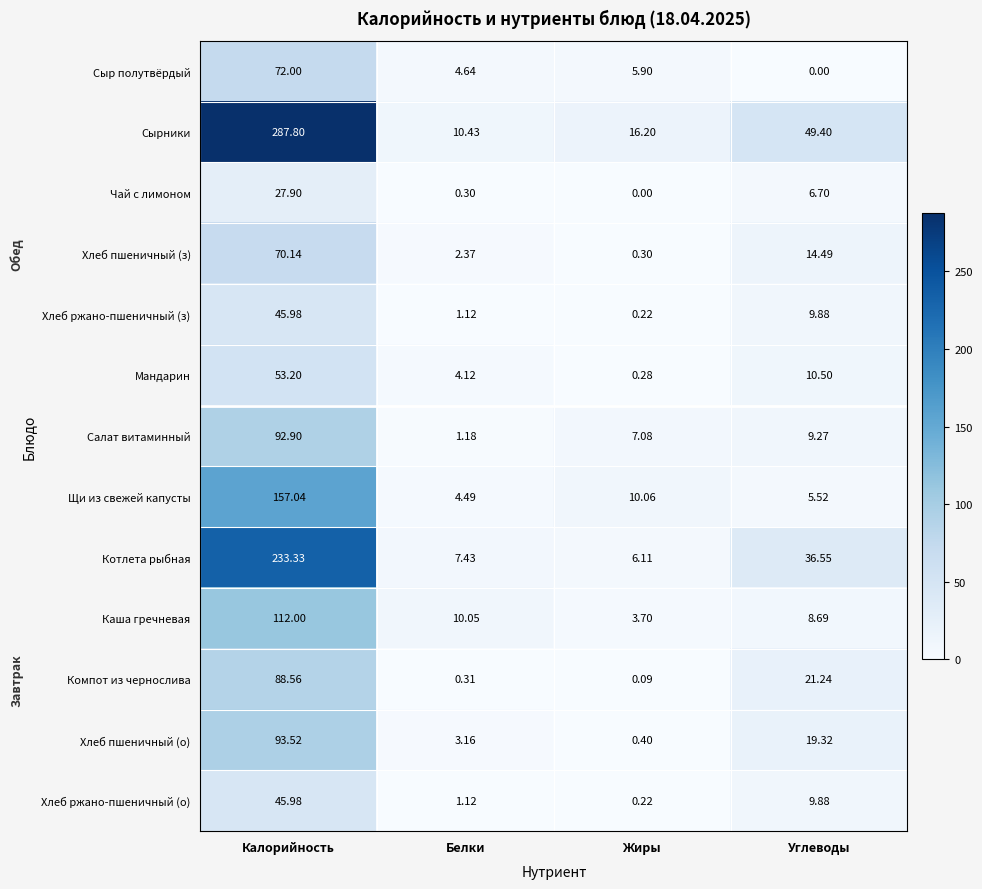

Which series has the largest range (max minus min)?

Сырники